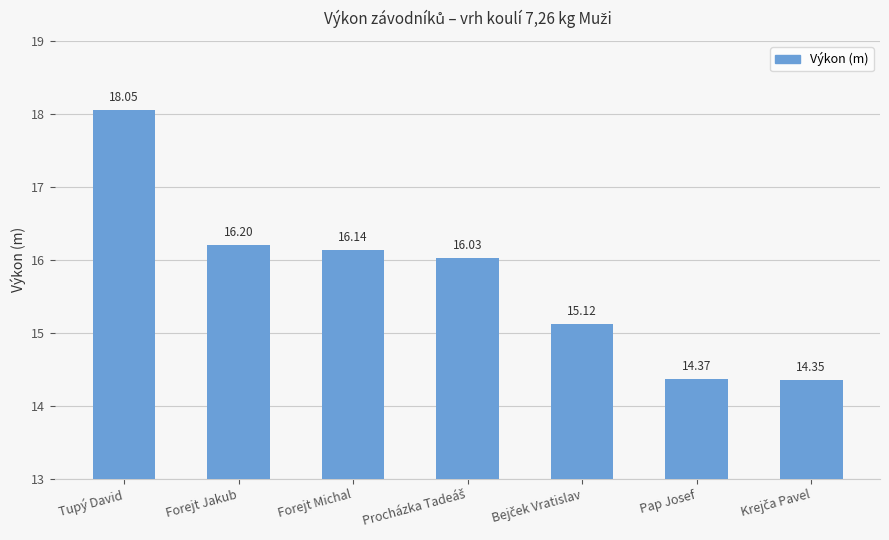

At which category does the chart reach its peak across all series?

Tupý David